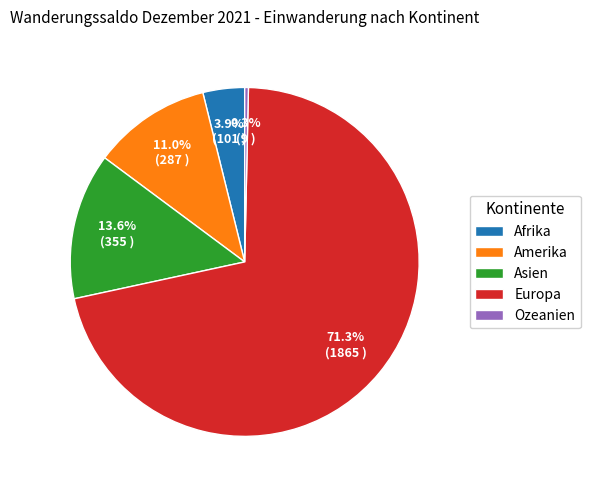

How many segments does this pie chart have?

5